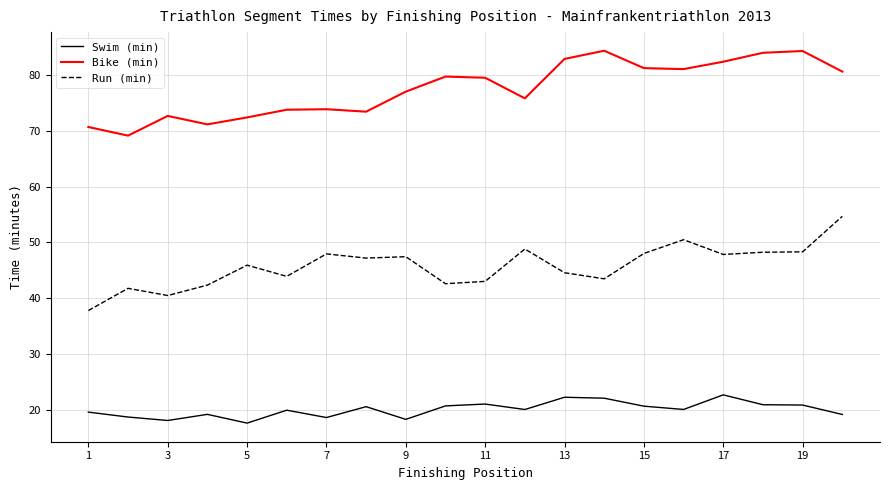

True or false: Swim (min) and Run (min) intersect in this chart.

False